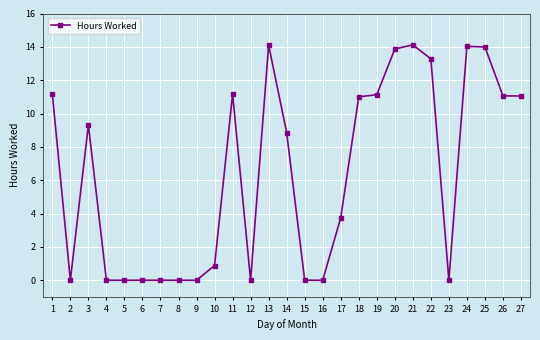

How many distinct data groups are displayed?

1